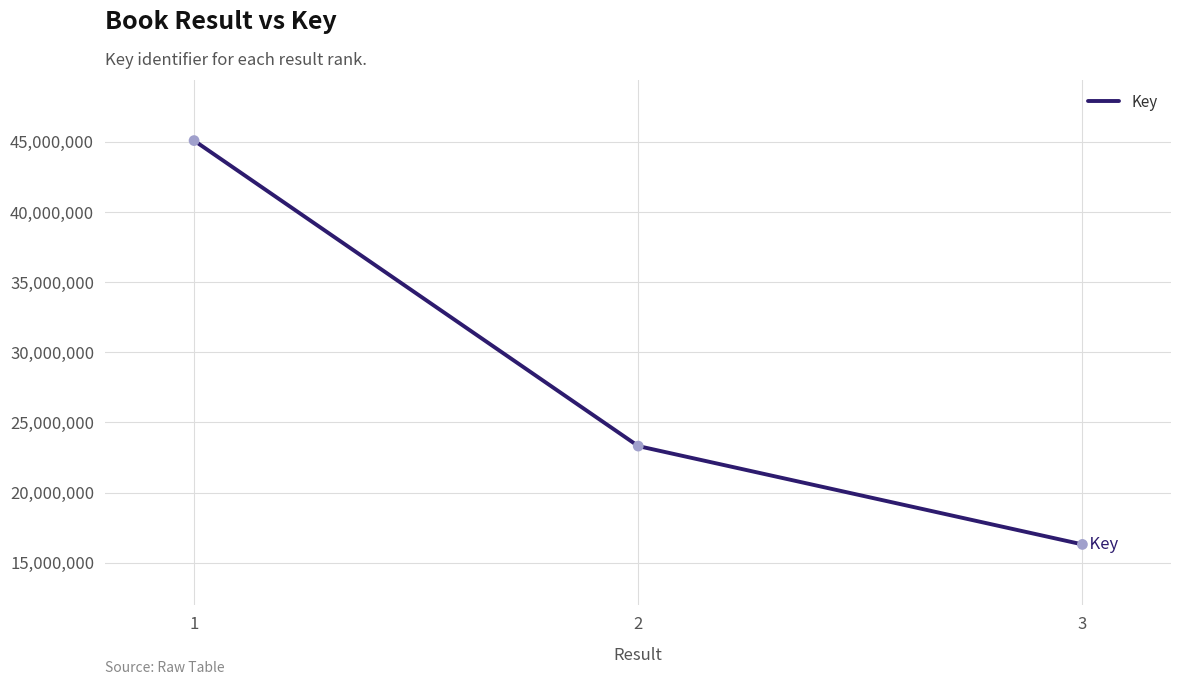

What is the change in value from 1 to 2?

-21777894